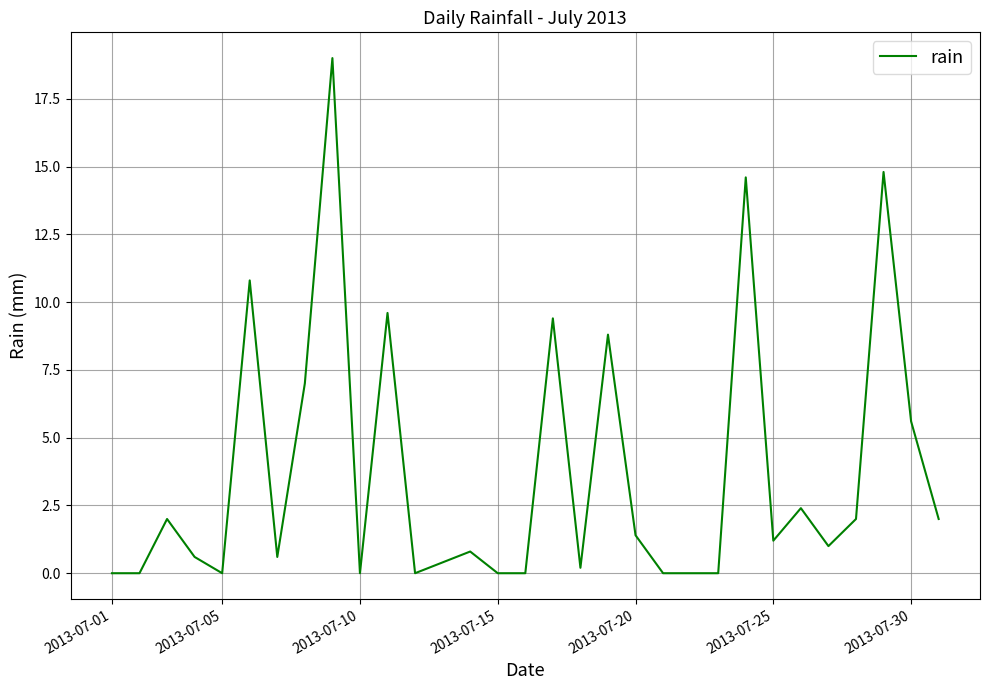

What is the difference between the maximum and minimum values?

19.0